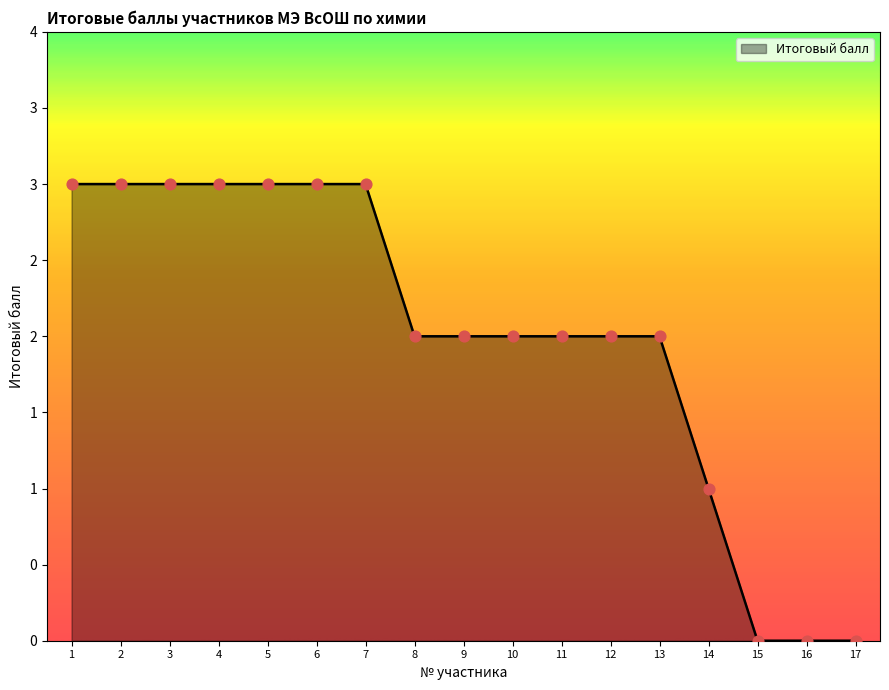

Which has a higher value, 9 or 12?

9